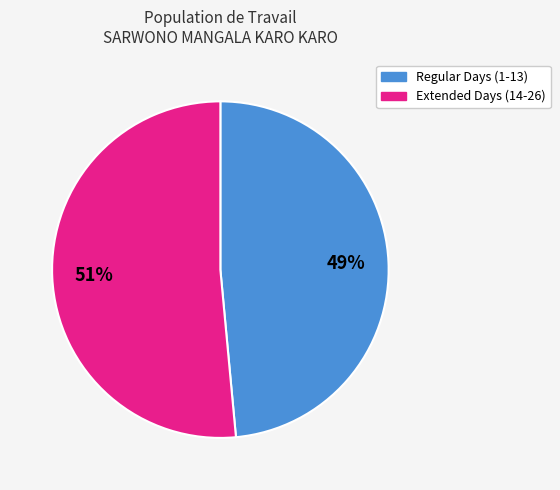

Does any single category account for the majority?

Yes